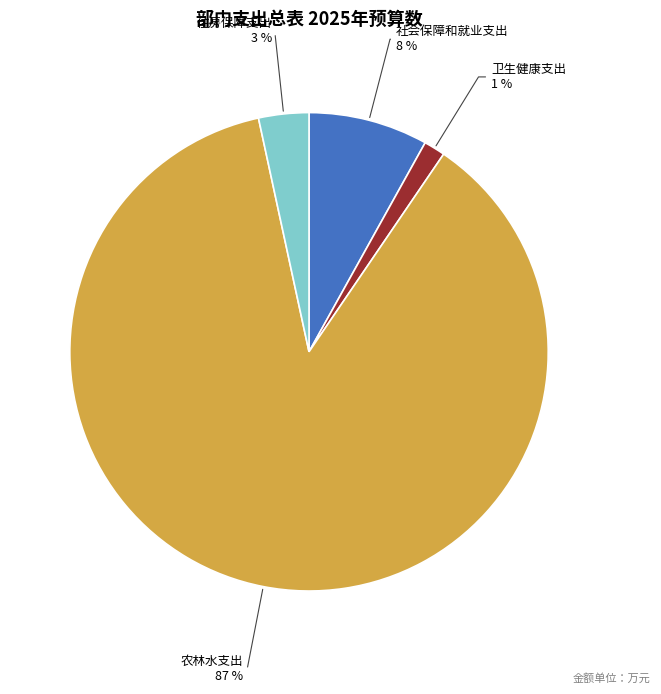

To the nearest percent, what is the average slice percentage?

25%